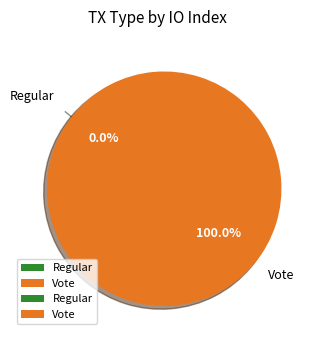

What is the smallest slice in the pie chart?

Regular